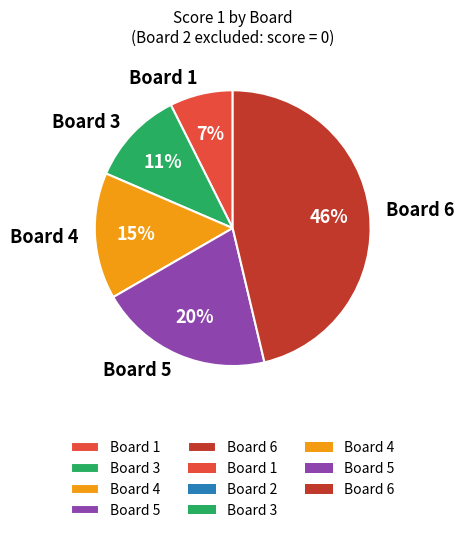

Rank the categories by value from highest to lowest.

Board 6, Board 5, Board 4, Board 3, Board 1